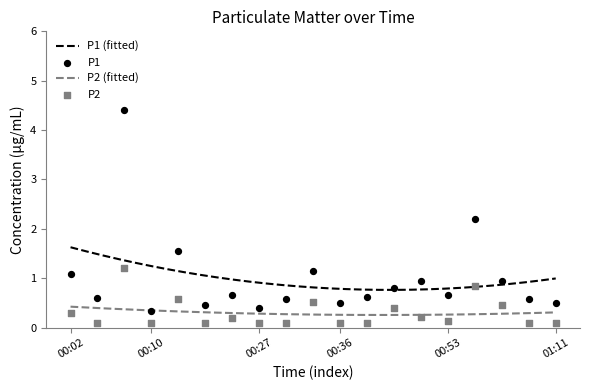

Which series contains the lowest Y value?

P2